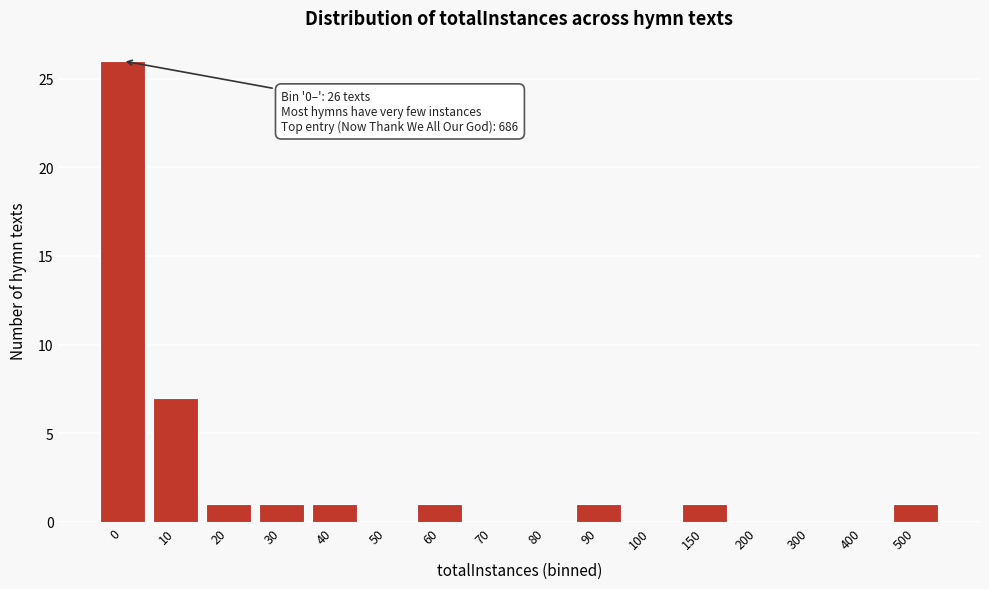

Reading right to left, what are all the values shown in this chart?

500=1	400=0	300=0	200=0	150=1	100=0	90=1	80=0	70=0	60=1	50=0	40=1	30=1	20=1	10=7	0=26